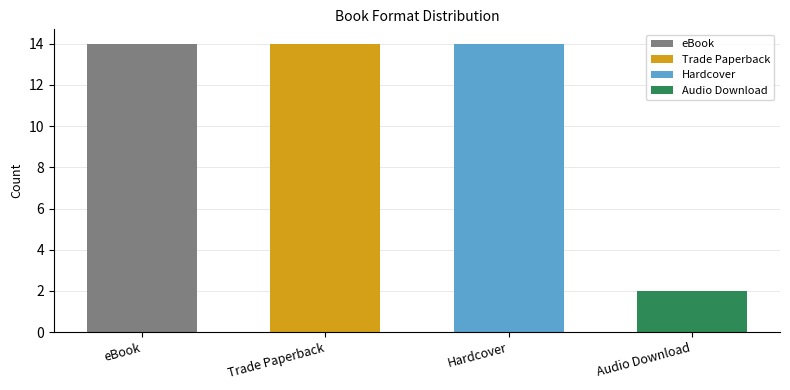

The chart shows a value of 10 at eBook. True or false?

False